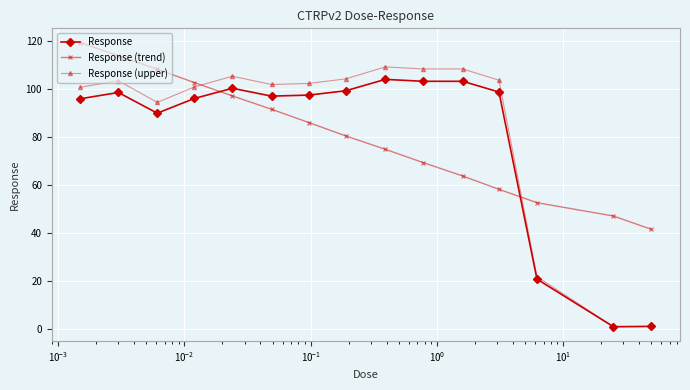

True or false: Response has more than 2 interior local peaks.

True